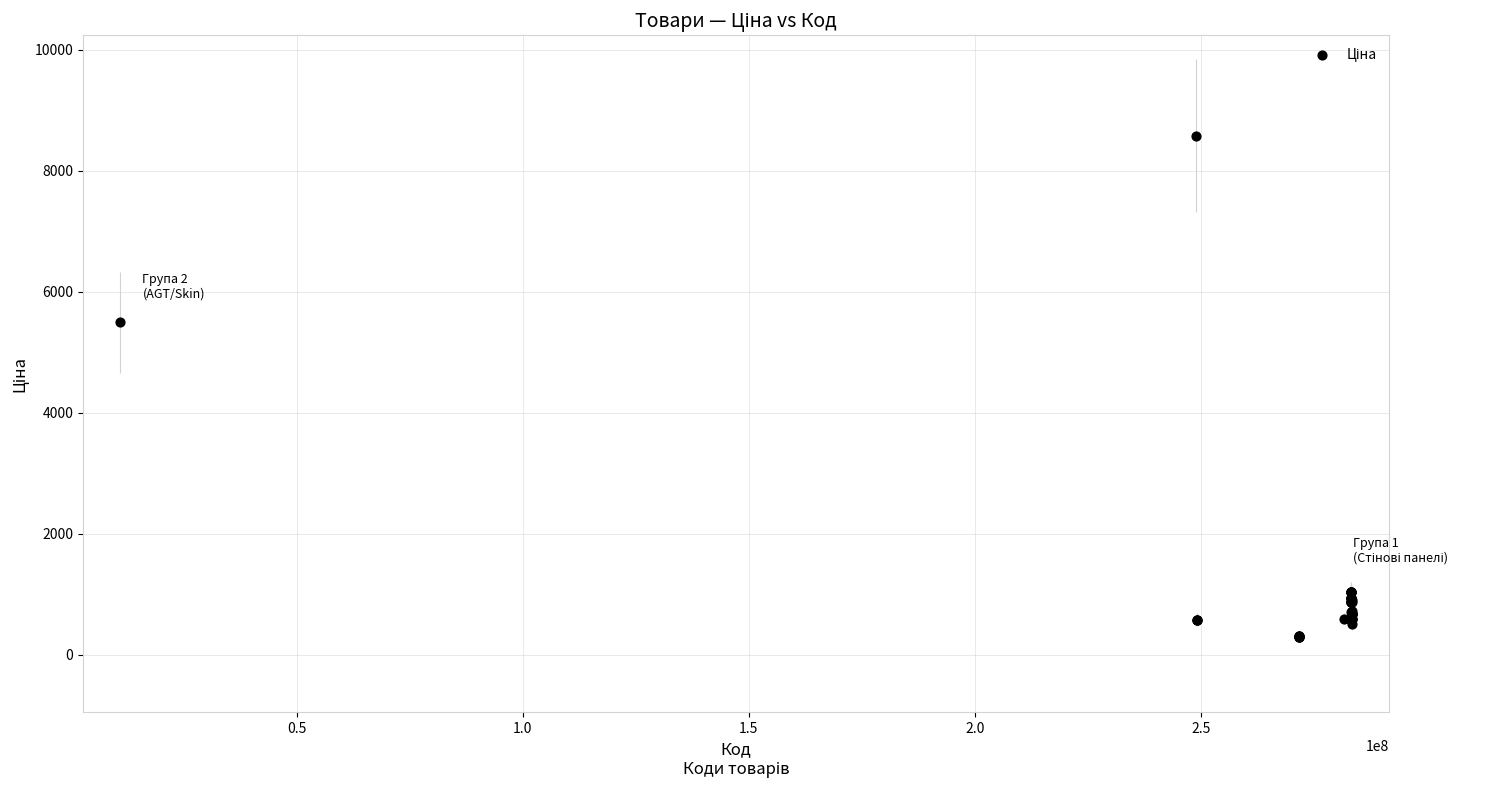

What Y value in the scatter plot is closest to 4440?

5497.3